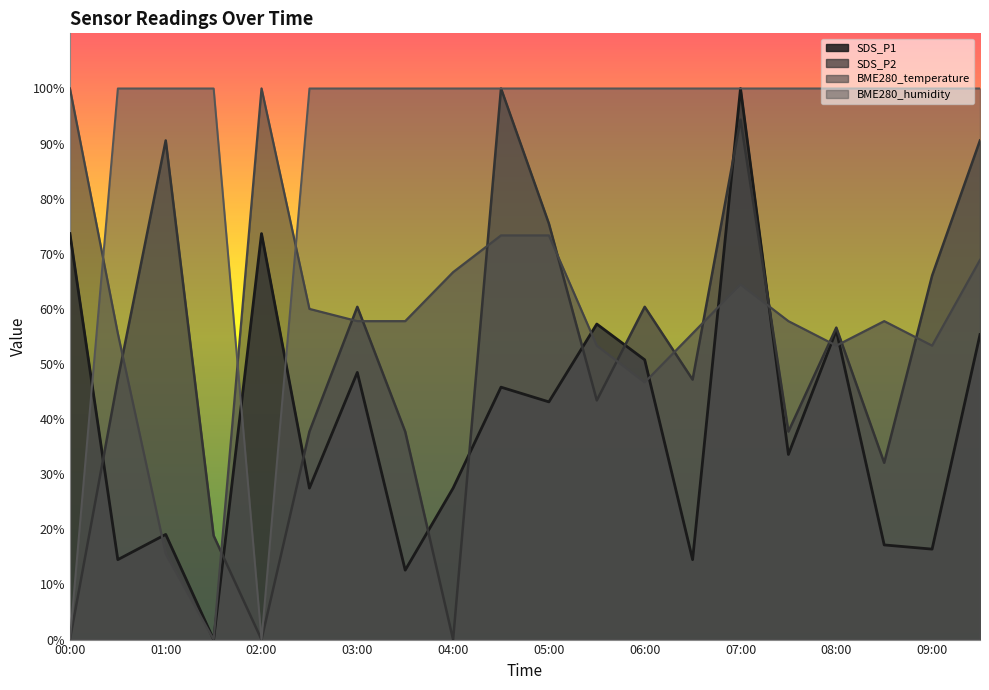

After their last crossing, which series has the higher values: SDS_P2 or SDS_P1?

SDS_P2